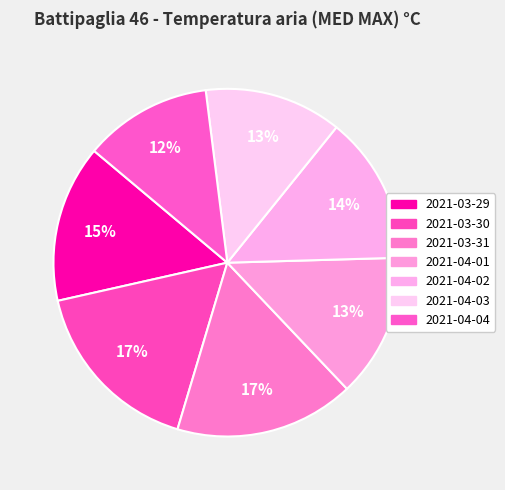

Combined, what portion of the pie is 2021-04-03 and 2021-04-04?

24.7%